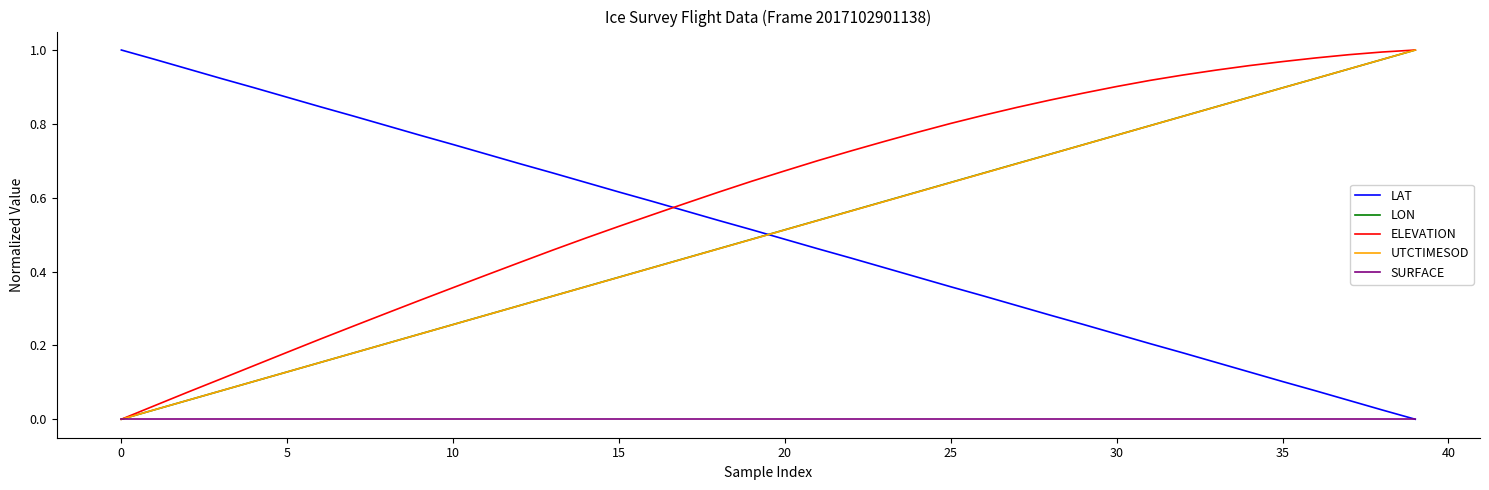

At how many categories does at least one series exceed 0?

40